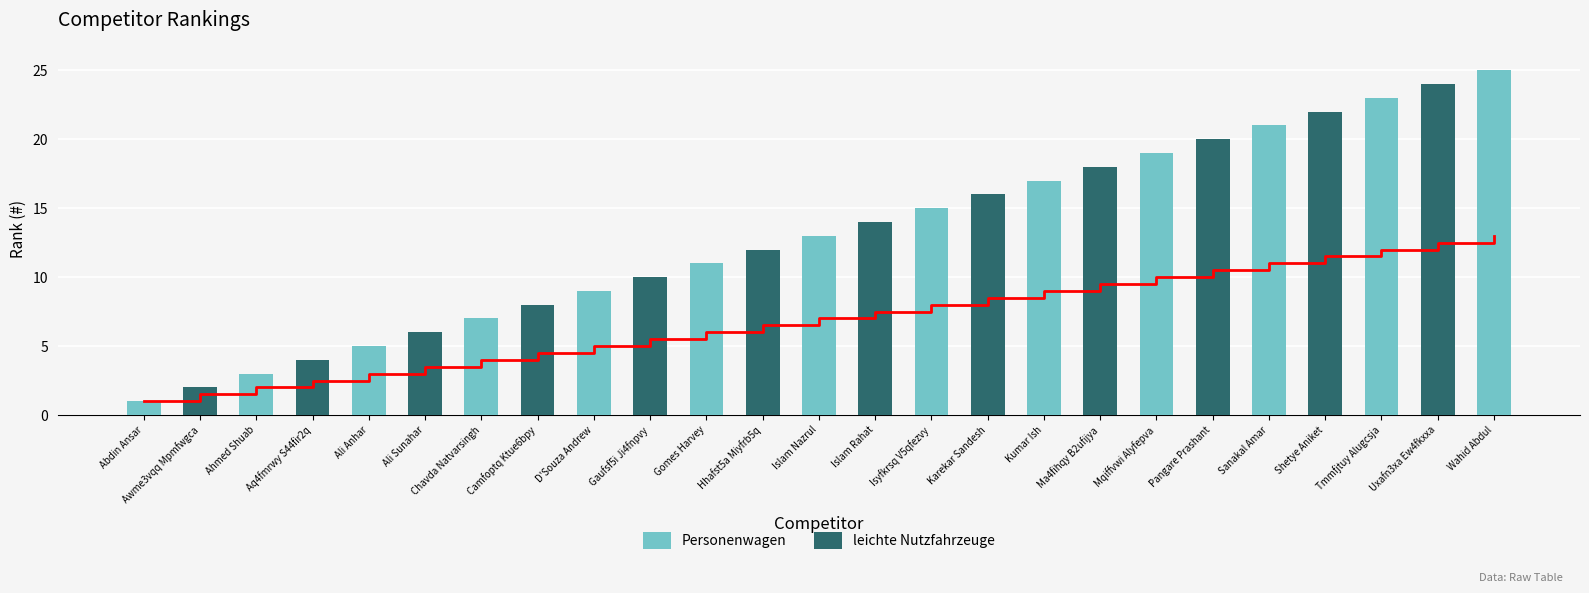

What is the change in value from Gomes Harvey to Mqiffvwi Alyfepva?

+4.0